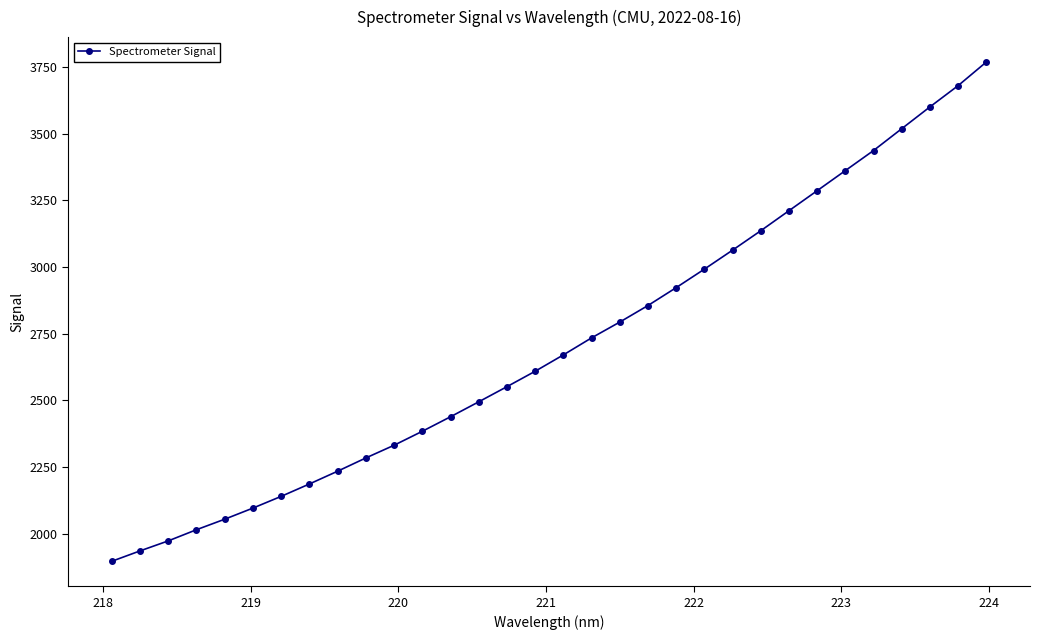

What is the difference between the second highest and second lowest values?

1745.9